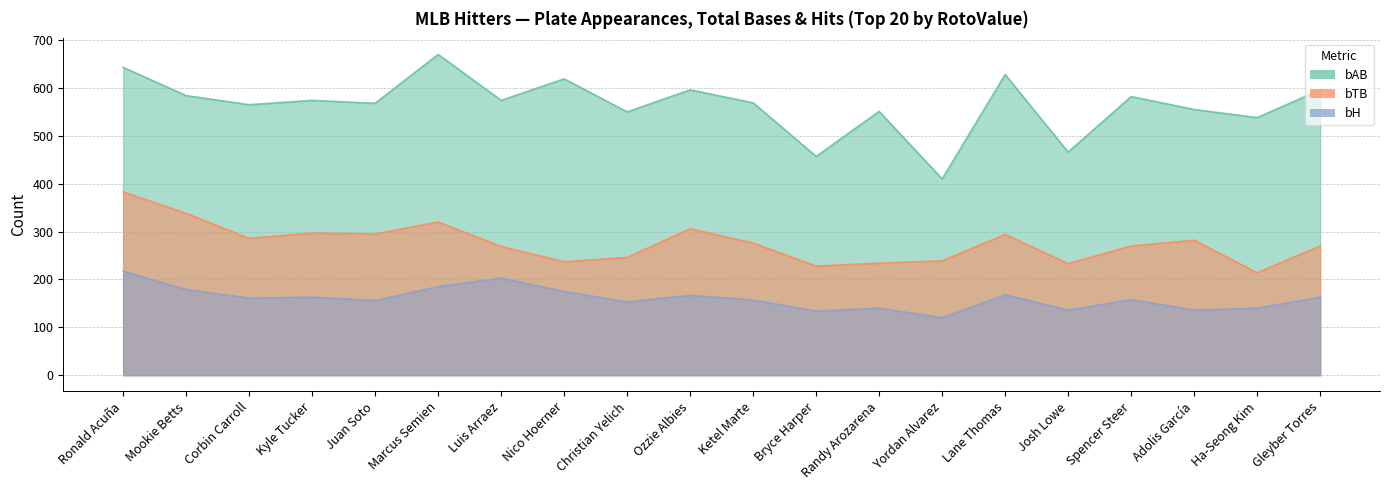

What is the label of the 10th point from the left?

Ozzie Albies